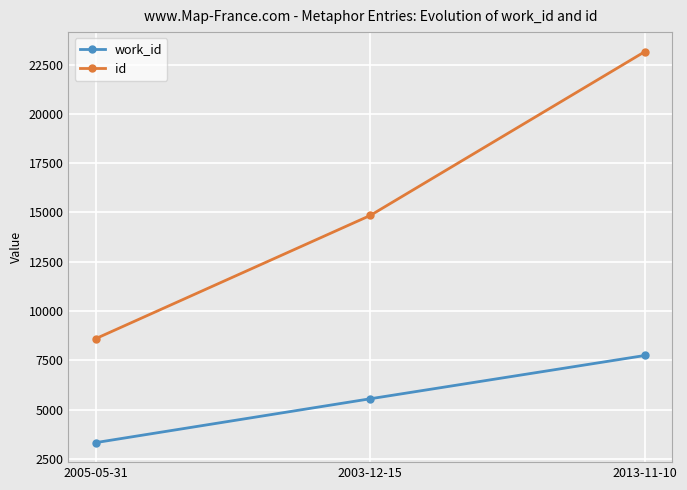

Is it true that id equals 5293 at 2005-05-31?

False